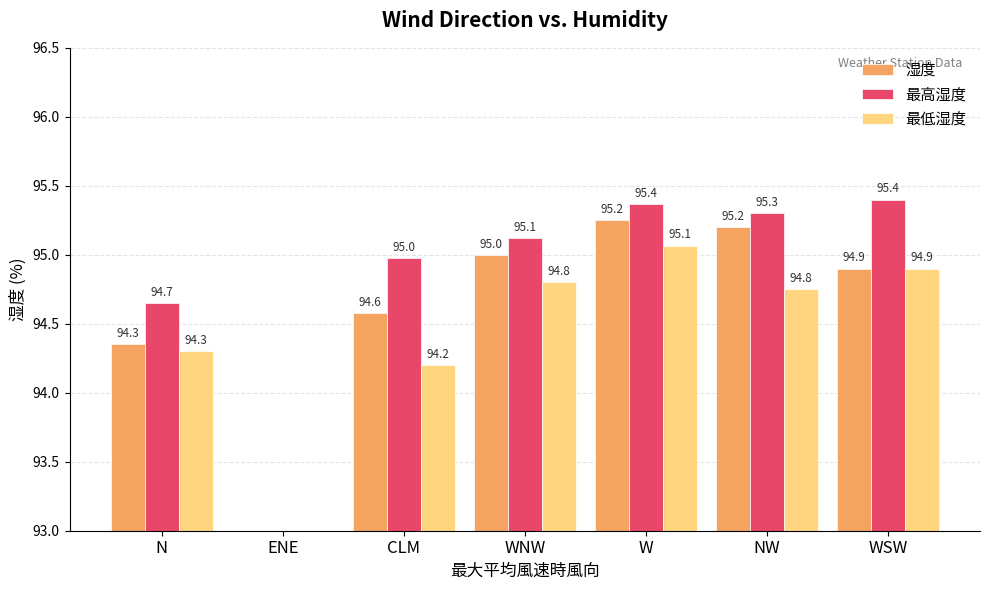

Is the value of 湿度 at WSW greater than the value of 最高湿度 at WSW?

No